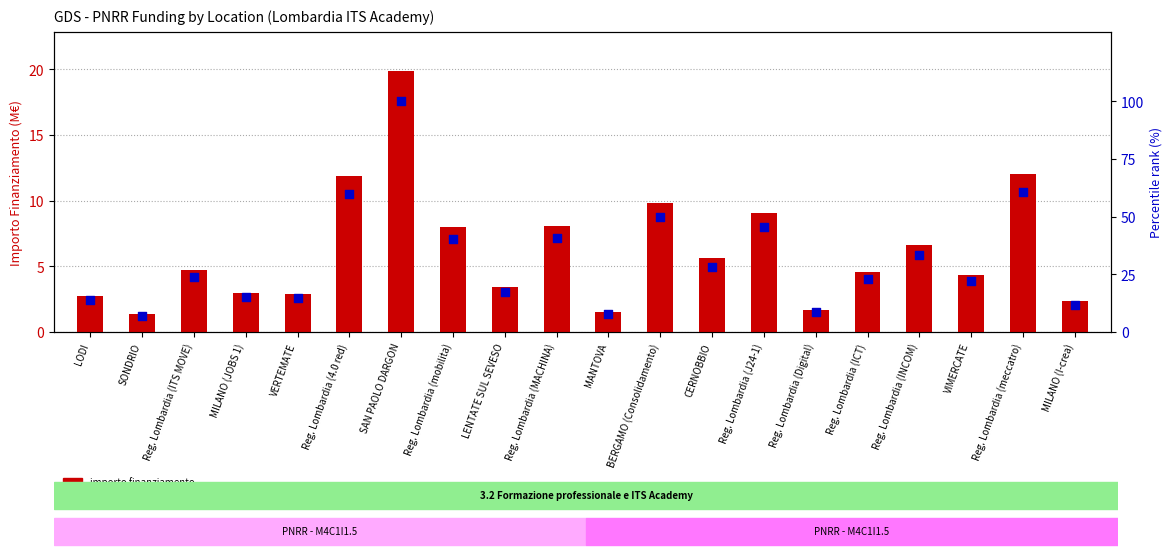

Which series has the largest total across all categories?

percentile rank within the sample